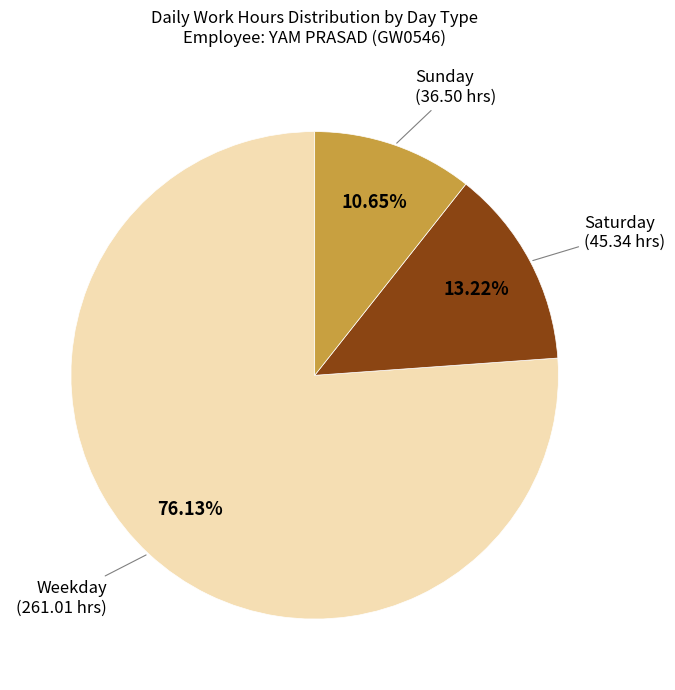

Count the number of slices in the pie.

3